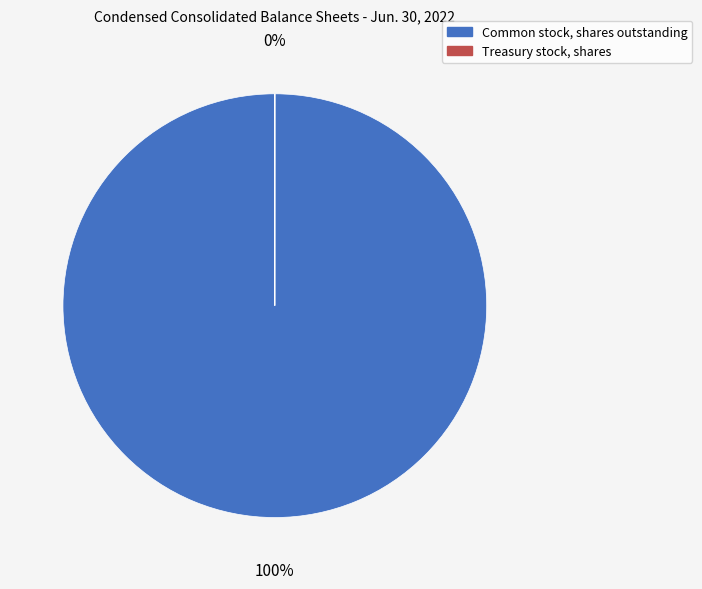

True or false: Common stock, shares outstanding accounts for 99% of the total.

False